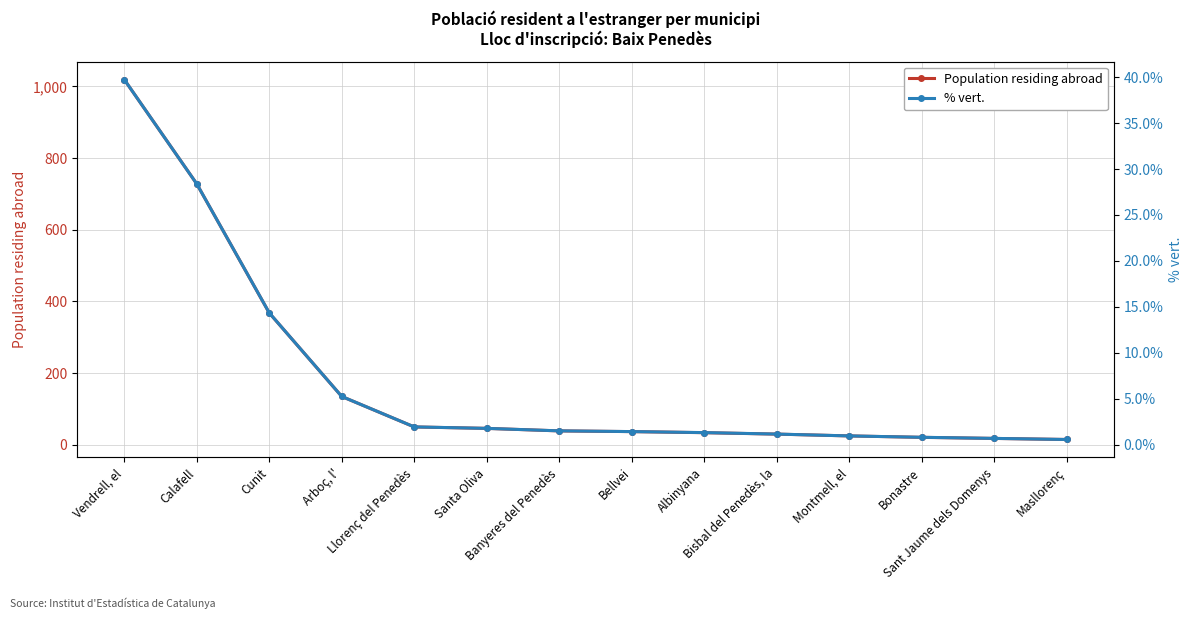

True or false: % vert. has more than 2 interior local peaks.

False